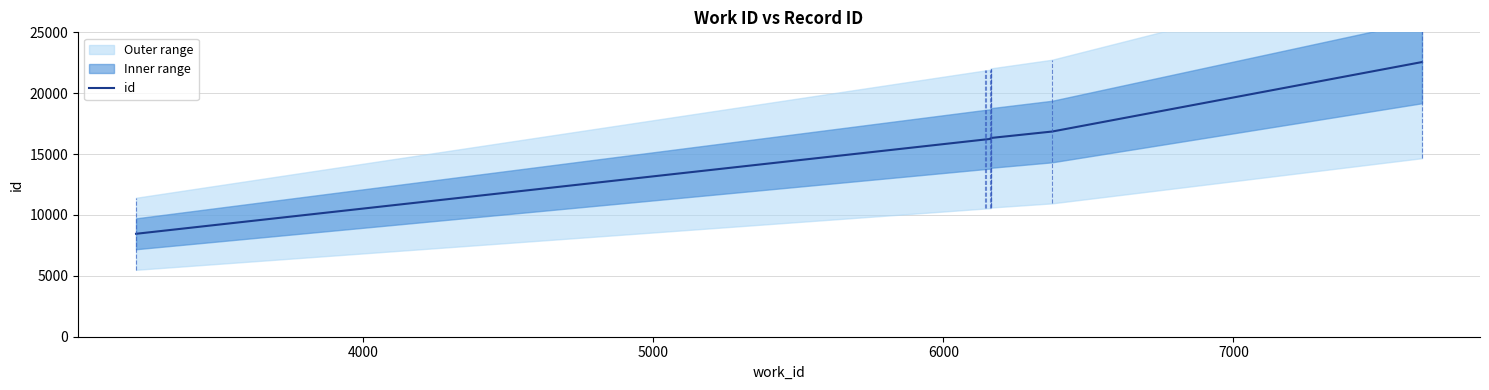

Does the chart have visible grid lines?

Yes